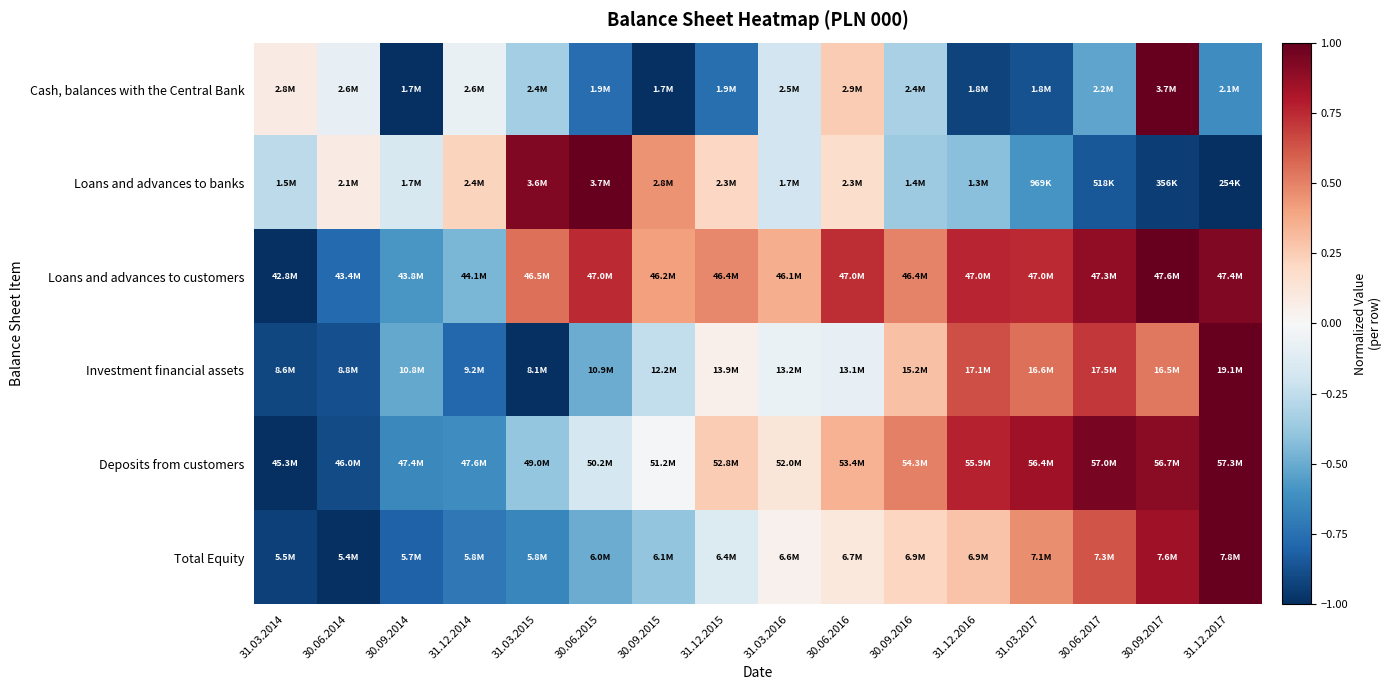

Reading left to right, list all the values displayed in this chart.

Cash, balances with the Central Bank: 31.03.2014=0.1	30.06.2014=-0.1	30.09.2014=-1.0	31.12.2014=-0.1	31.03.2015=-0.3	30.06.2015=-0.8	30.09.2015=-1.0	31.12.2015=-0.8	31.03.2016=-0.2	30.06.2016=0.3	30.09.2016=-0.3	31.12.2016=-0.9	31.03.2017=-0.9	30.06.2017=-0.5	30.09.2017=1.0	31.12.2017=-0.6
Loans and advances to banks: 31.03.2014=-0.3	30.06.2014=0.1	30.09.2014=-0.2	31.12.2014=0.2	31.03.2015=0.9	30.06.2015=1.0	30.09.2015=0.4	31.12.2015=0.2	31.03.2016=-0.2	30.06.2016=0.2	30.09.2016=-0.4	31.12.2016=-0.4	31.03.2017=-0.6	30.06.2017=-0.8	30.09.2017=-0.9	31.12.2017=-1.0
Loans and advances to customers: 31.03.2014=-1.0	30.06.2014=-0.8	30.09.2014=-0.6	31.12.2014=-0.5	31.03.2015=0.6	30.06.2015=0.7	30.09.2015=0.4	31.12.2015=0.5	31.03.2016=0.4	30.06.2016=0.7	30.09.2016=0.5	31.12.2016=0.8	31.03.2017=0.7	30.06.2017=0.9	30.09.2017=1.0	31.12.2017=0.9
Investment financial assets: 31.03.2014=-0.9	30.06.2014=-0.9	30.09.2014=-0.5	31.12.2014=-0.8	31.03.2015=-1.0	30.06.2015=-0.5	30.09.2015=-0.2	31.12.2015=0.1	31.03.2016=-0.1	30.06.2016=-0.1	30.09.2016=0.3	31.12.2016=0.6	31.03.2017=0.5	30.06.2017=0.7	30.09.2017=0.5	31.12.2017=1.0
Deposits from customers: 31.03.2014=-1.0	30.06.2014=-0.9	30.09.2014=-0.6	31.12.2014=-0.6	31.03.2015=-0.4	30.06.2015=-0.2	30.09.2015=-0.0	31.12.2015=0.3	31.03.2016=0.1	30.06.2016=0.3	30.09.2016=0.5	31.12.2016=0.8	31.03.2017=0.8	30.06.2017=1.0	30.09.2017=0.9	31.12.2017=1.0
Total Equity: 31.03.2014=-0.9	30.06.2014=-1.0	30.09.2014=-0.8	31.12.2014=-0.7	31.03.2015=-0.7	30.06.2015=-0.5	30.09.2015=-0.4	31.12.2015=-0.1	31.03.2016=0.0	30.06.2016=0.1	30.09.2016=0.2	31.12.2016=0.3	31.03.2017=0.5	30.06.2017=0.6	30.09.2017=0.8	31.12.2017=1.0